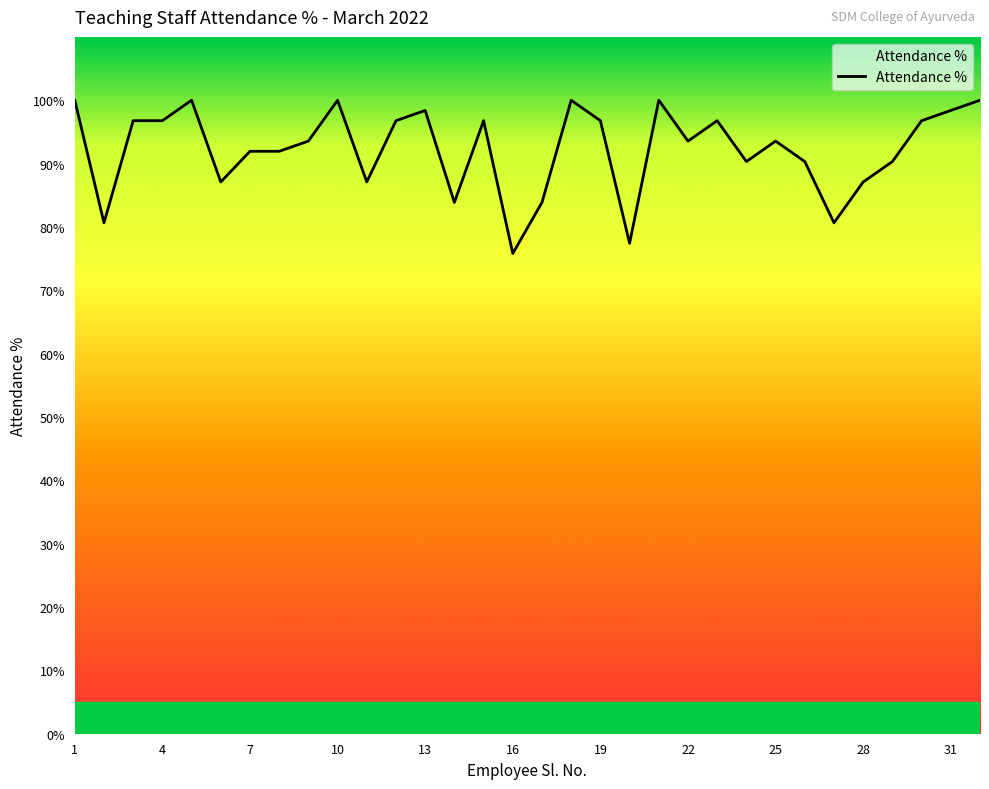

What is the difference between the maximum and minimum values?

24.2